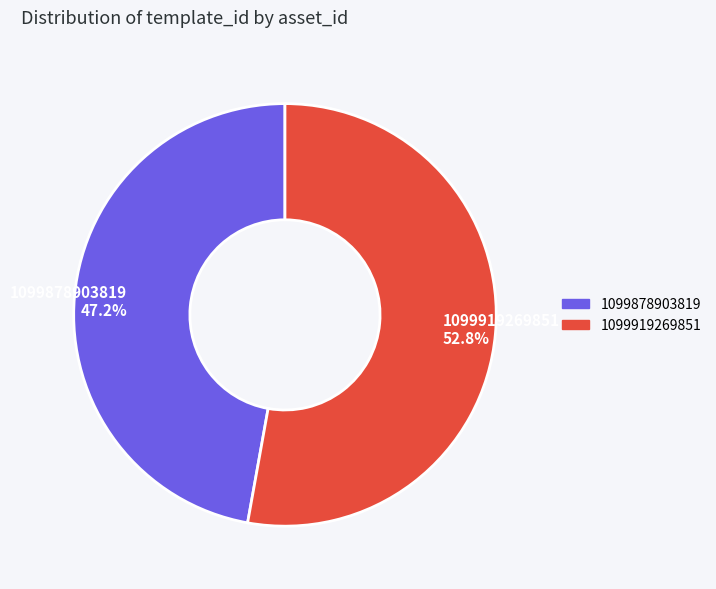

How many segments does this pie chart have?

2